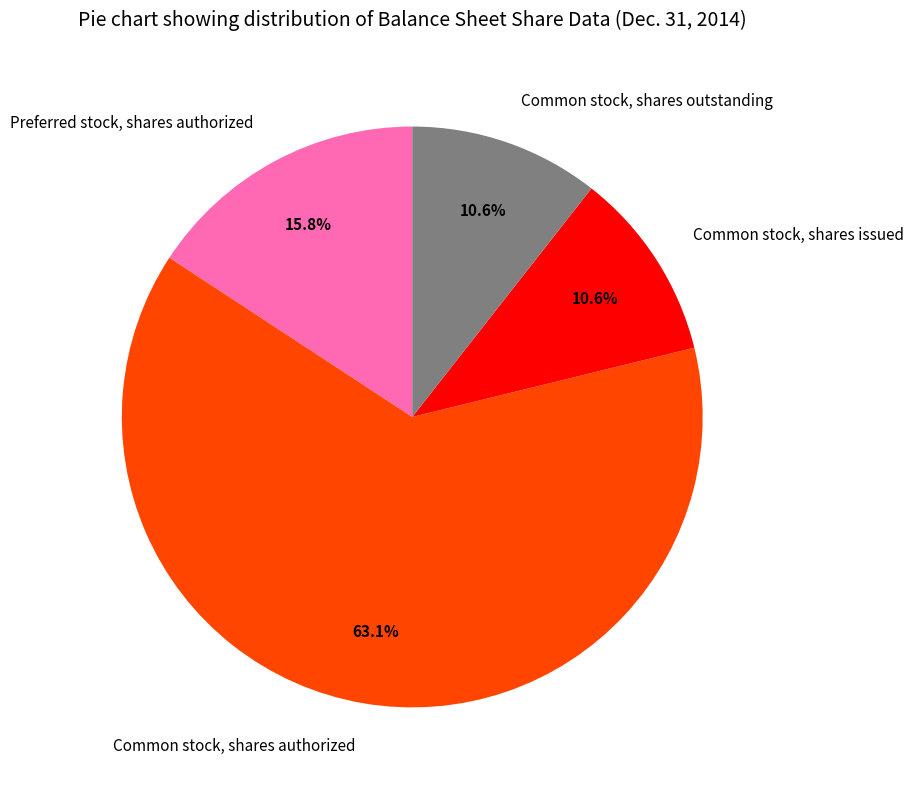

What percentage is the Common stock, shares issued slice, to the nearest percent?

11%